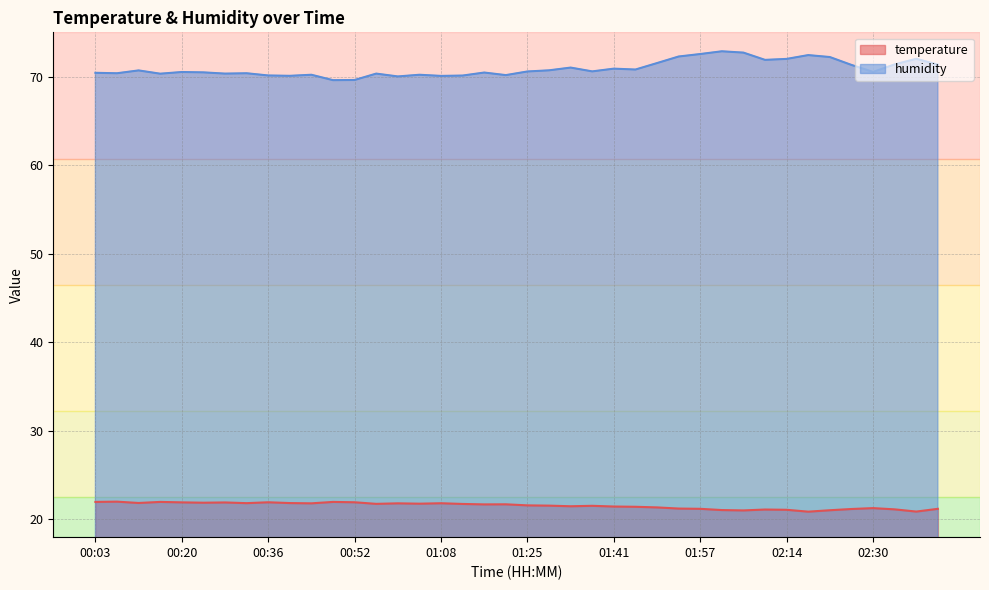

Where is the first local maximum for temperature?

00:07